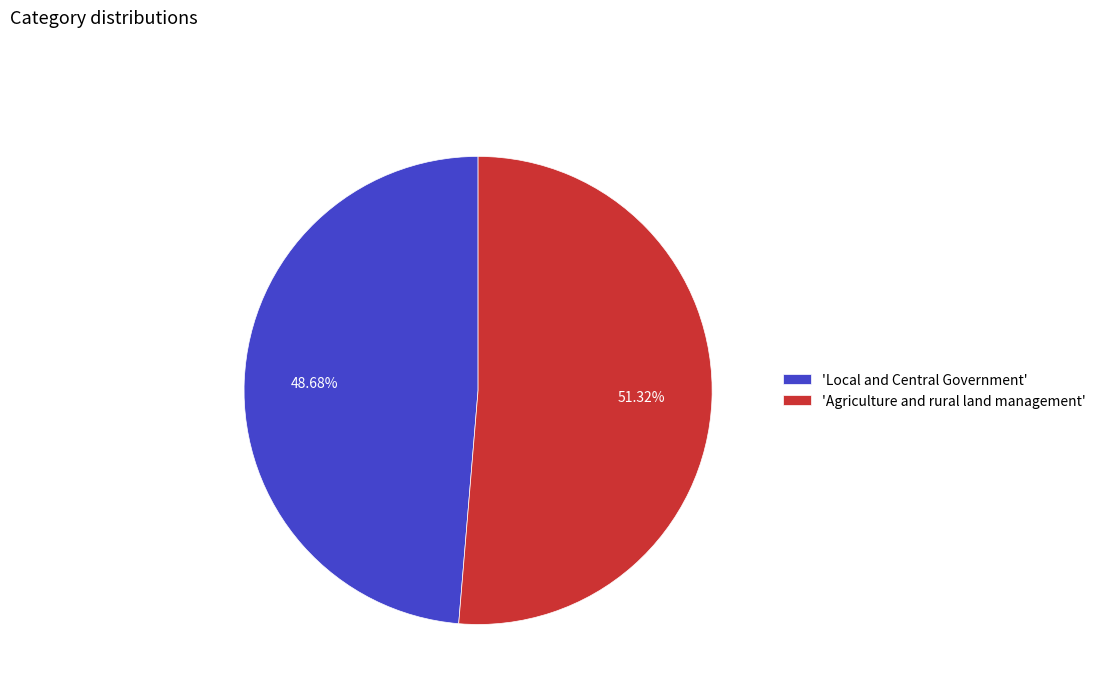

Rank the categories by value from lowest to highest.

'Local and Central Government', 'Agriculture and rural land management'